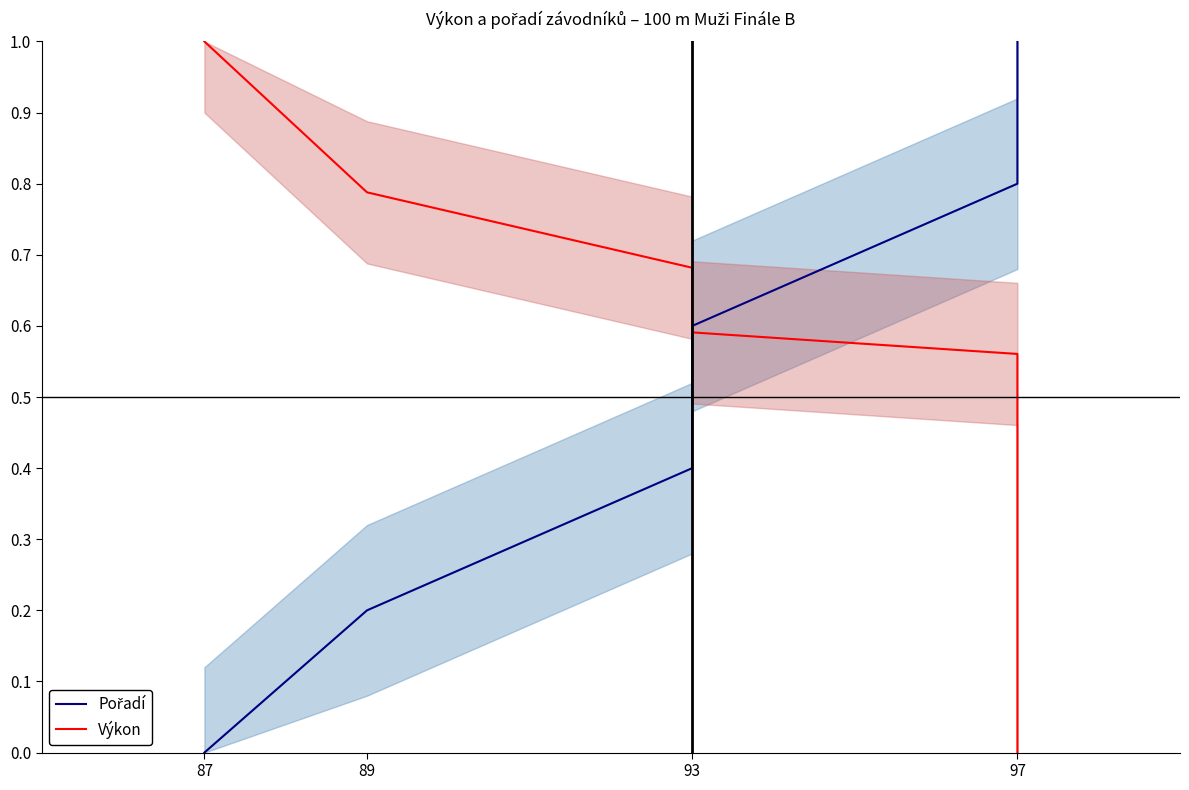

What is the difference between the second highest and second lowest values in the Výkon series?

0.2